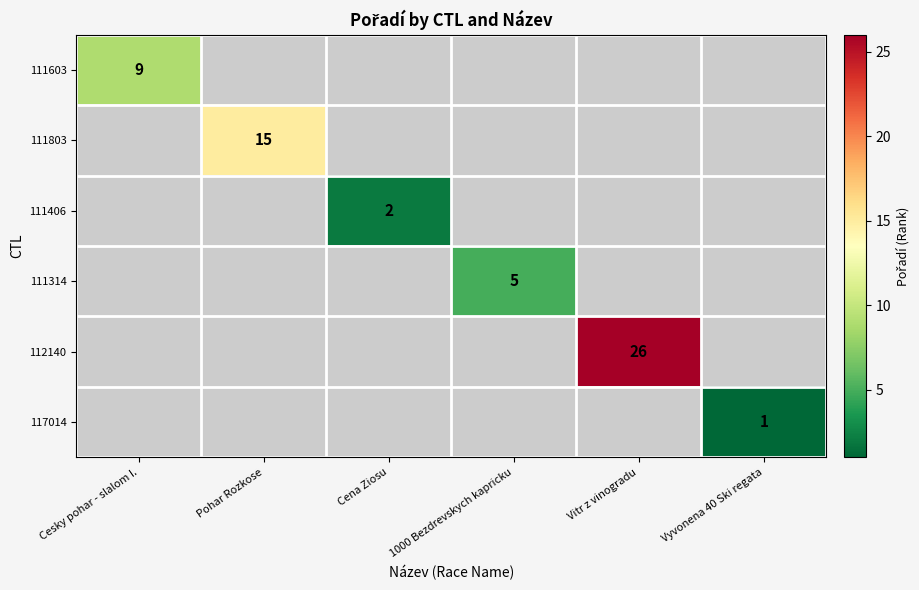

True or false: 111314 has a value of 8 at 1000 Bezdrevskych kapricku.

False